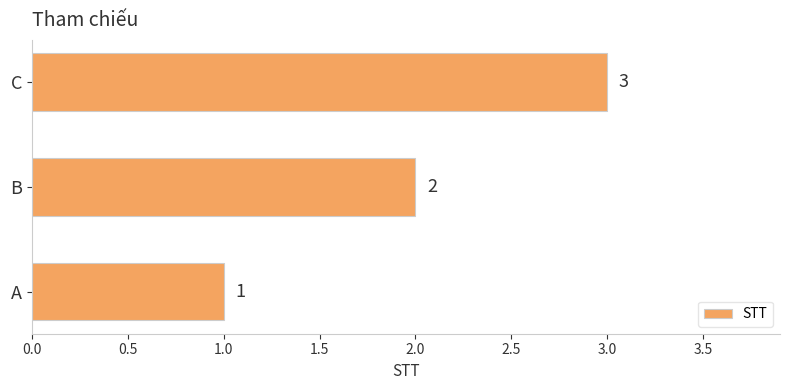

List the labels in order of value, smallest first.

A, B, C